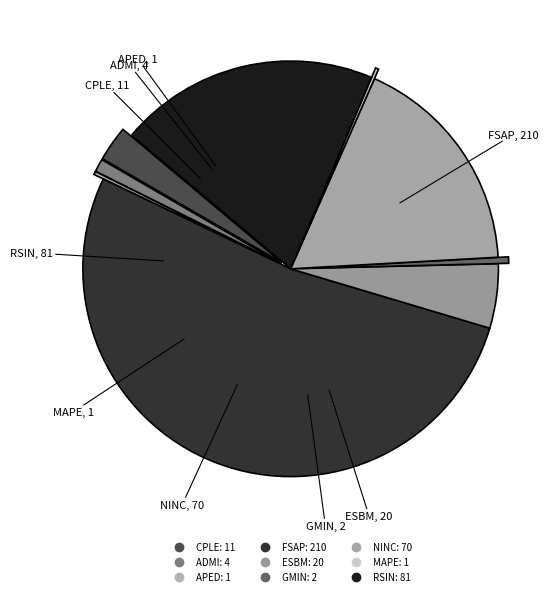

Which category has the biggest portion of the pie?

FSAP